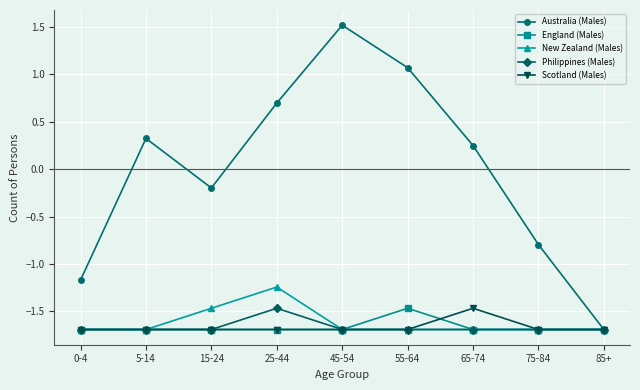

Which series has the widest spread of values?

Australia (Males)